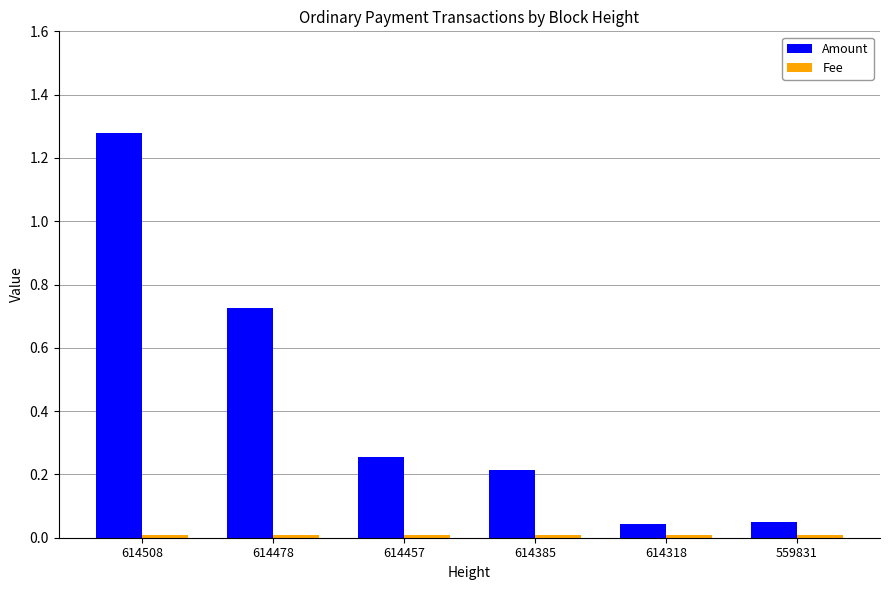

The Amount series shows 0.0 at 559831. True or false?

False